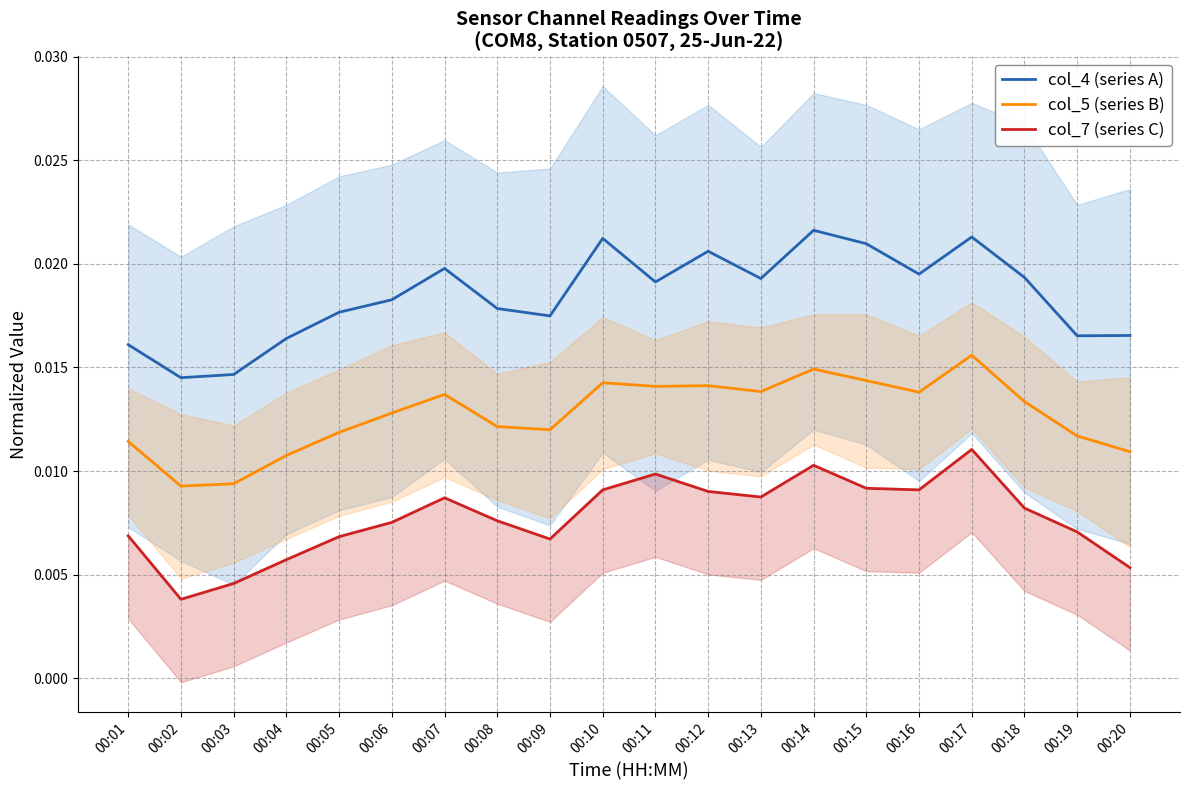

Reading left to right, extract all data points from this chart.

col_4 (series A): 00:01=0.0	00:02=0.0	00:03=0.0	00:04=0.0	00:05=0.0	00:06=0.0	00:07=0.0	00:08=0.0	00:09=0.0	00:10=0.0	00:11=0.0	00:12=0.0	00:13=0.0	00:14=0.0	00:15=0.0	00:16=0.0	00:17=0.0	00:18=0.0	00:19=0.0	00:20=0.0
col_5 (series B): 00:01=0.0	00:02=0.0	00:03=0.0	00:04=0.0	00:05=0.0	00:06=0.0	00:07=0.0	00:08=0.0	00:09=0.0	00:10=0.0	00:11=0.0	00:12=0.0	00:13=0.0	00:14=0.0	00:15=0.0	00:16=0.0	00:17=0.0	00:18=0.0	00:19=0.0	00:20=0.0
col_7 (series C): 00:01=0.0	00:02=0.0	00:03=0.0	00:04=0.0	00:05=0.0	00:06=0.0	00:07=0.0	00:08=0.0	00:09=0.0	00:10=0.0	00:11=0.0	00:12=0.0	00:13=0.0	00:14=0.0	00:15=0.0	00:16=0.0	00:17=0.0	00:18=0.0	00:19=0.0	00:20=0.0